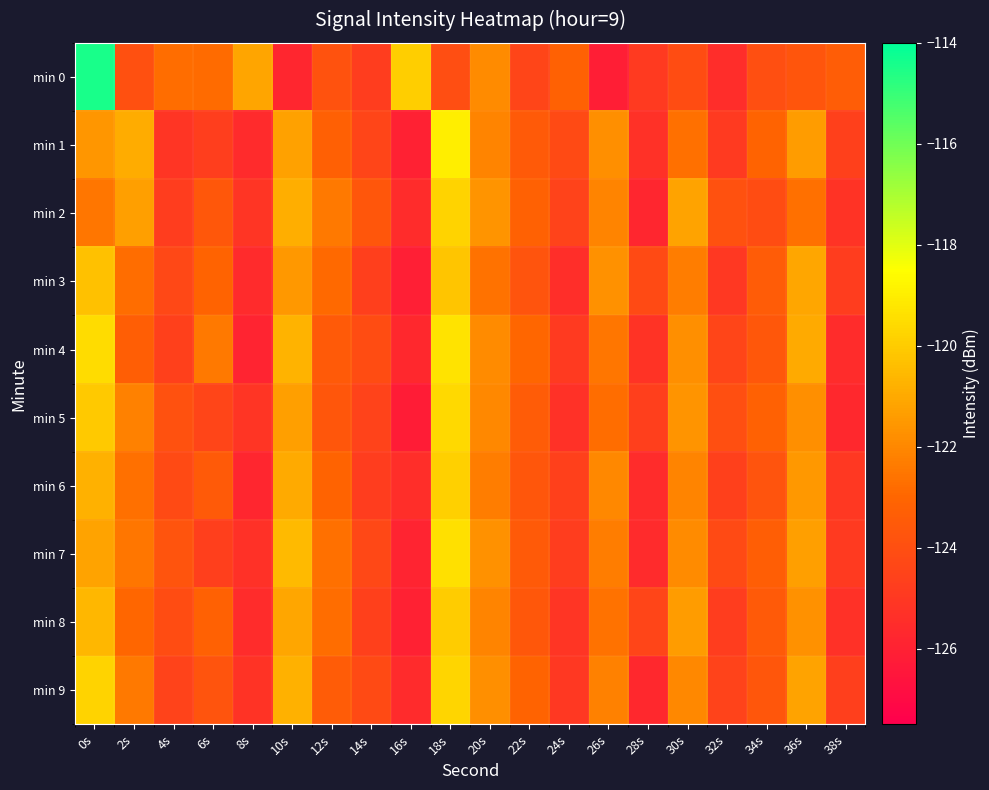

At which category is the sum across all series the highest?

0s